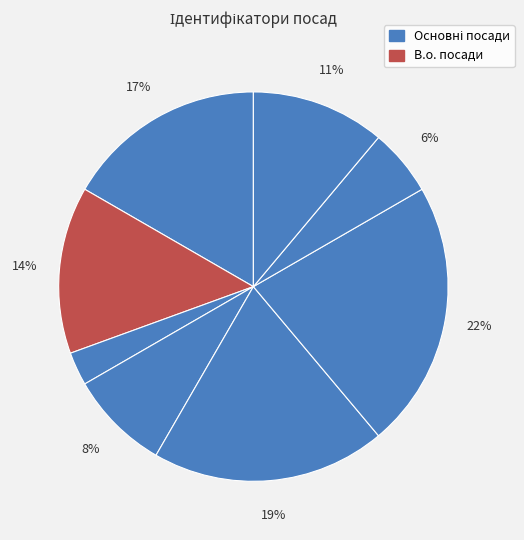

How many slices are in this pie chart?

8